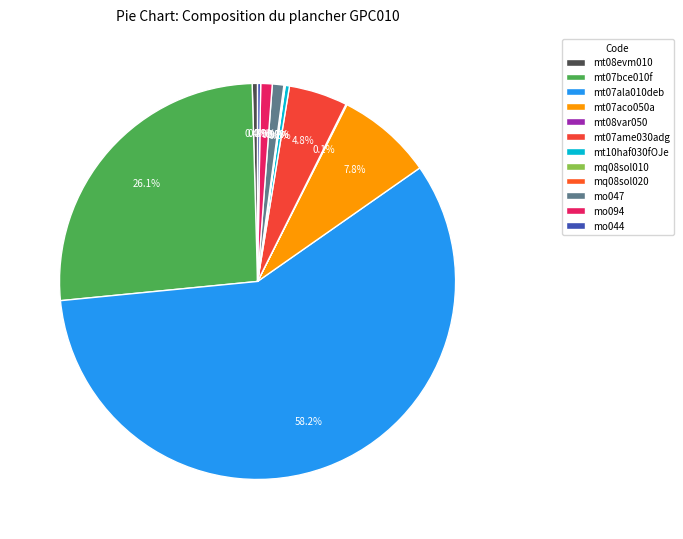

How much of the chart is everything except mo094?

99.1%